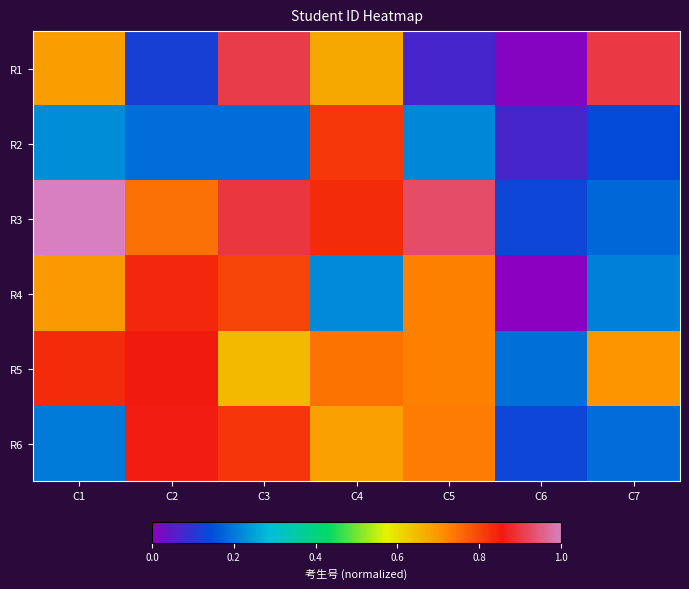

Reading left to right, transcribe all the data shown in this chart.

R1: C1=0.7	C2=0.1	C3=0.9	C4=0.7	C5=0.1	C6=0.0	C7=0.9
R2: C1=0.2	C2=0.2	C3=0.2	C4=0.8	C5=0.2	C6=0.1	C7=0.1
R3: C1=1.0	C2=0.7	C3=0.9	C4=0.8	C5=0.9	C6=0.1	C7=0.2
R4: C1=0.7	C2=0.8	C3=0.8	C4=0.2	C5=0.7	C6=0.0	C7=0.2
R5: C1=0.8	C2=0.9	C3=0.6	C4=0.7	C5=0.7	C6=0.2	C7=0.7
R6: C1=0.2	C2=0.9	C3=0.8	C4=0.7	C5=0.7	C6=0.1	C7=0.2